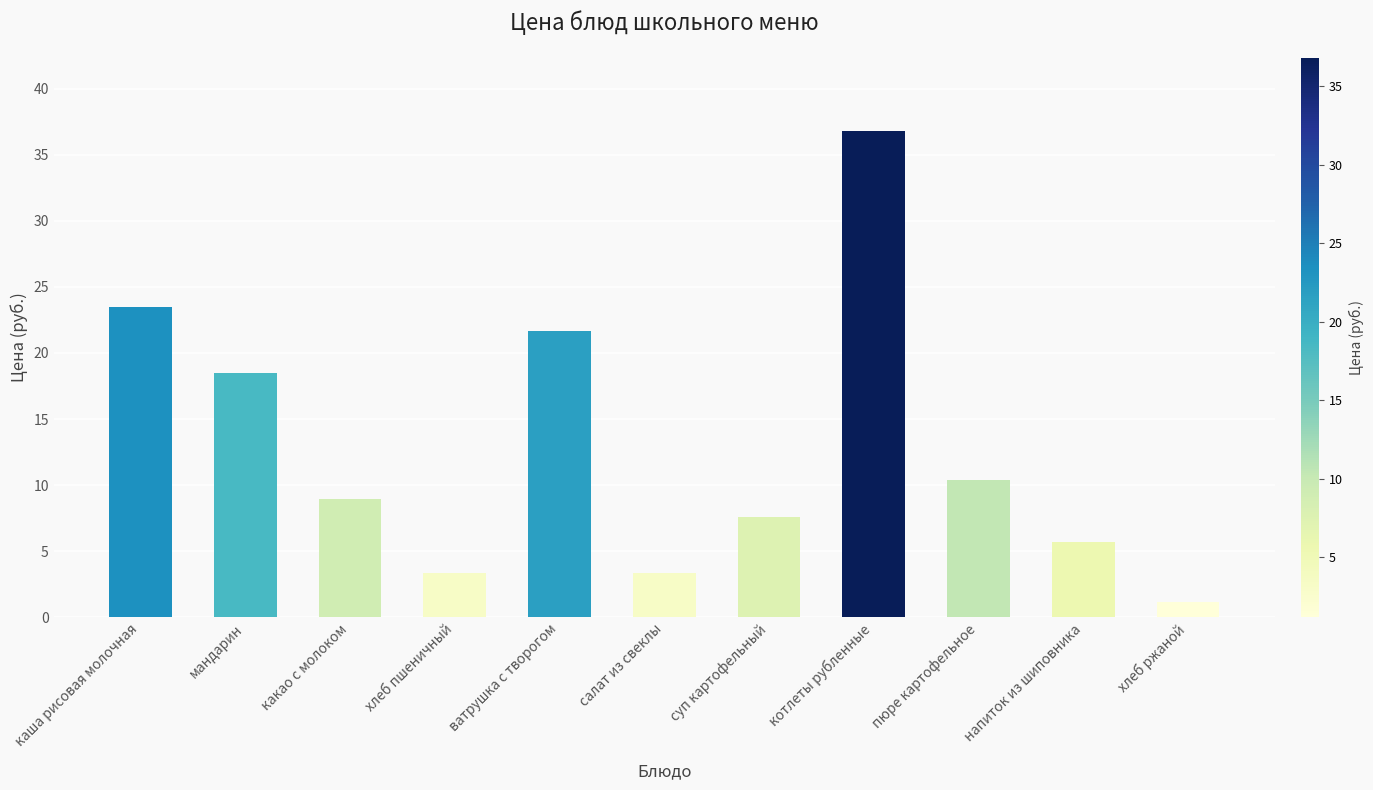

How many bars are there in total?

11